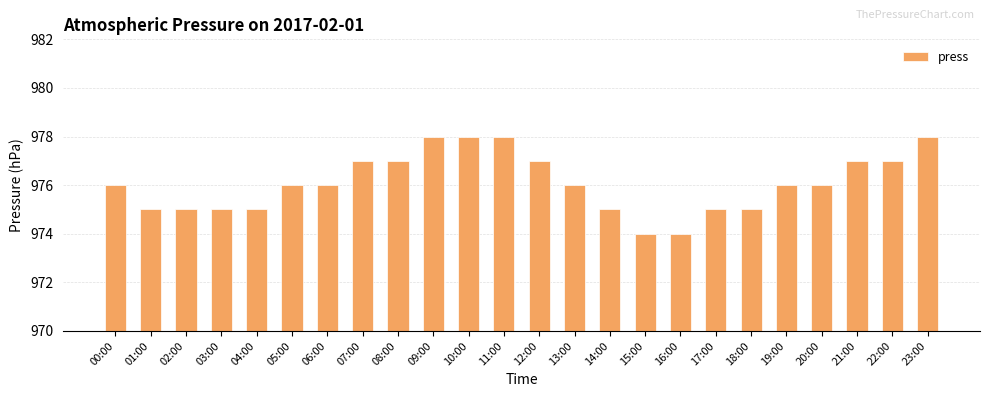

Is it true that the value at 16:00 is 1540?

False